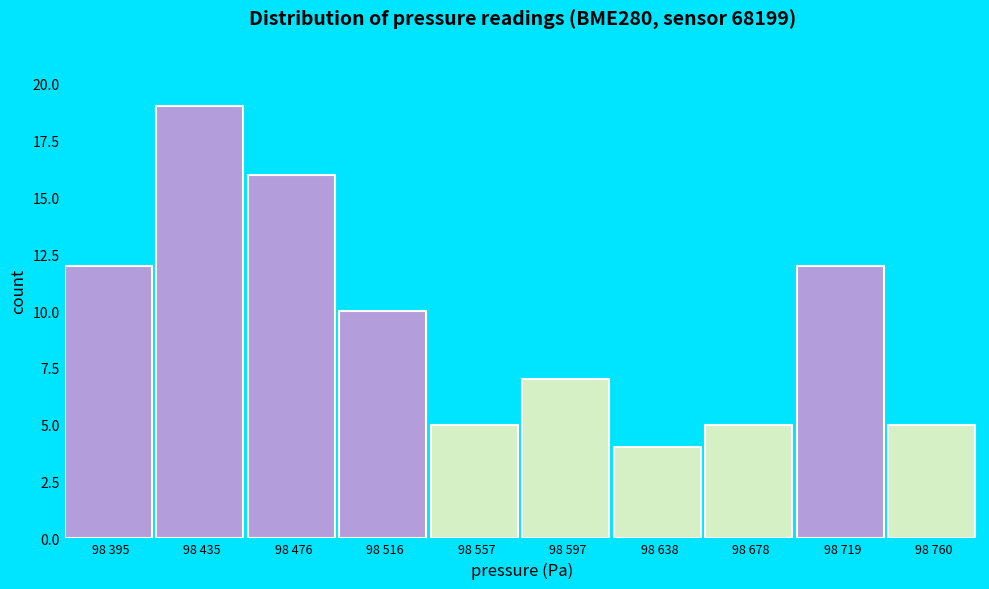

Reading left to right, extract all data points from this chart.

12	19	16	10	5	7	4	5	12	5